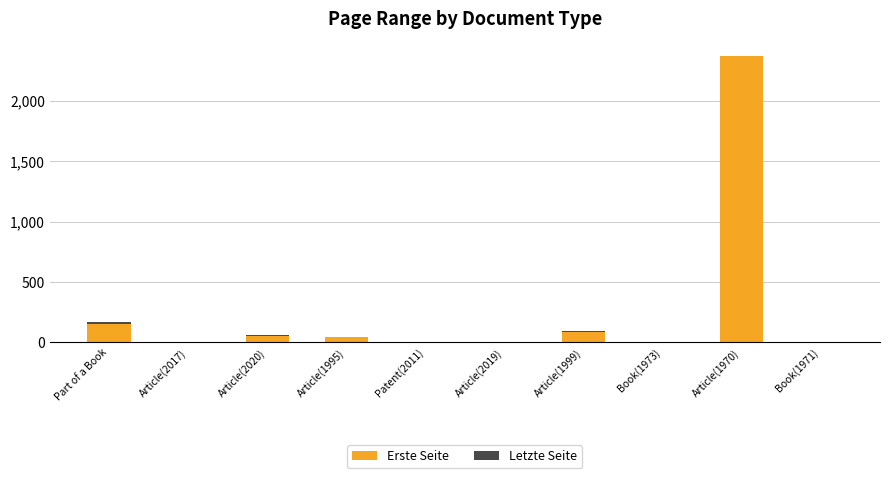

How many distinct data groups are displayed?

2